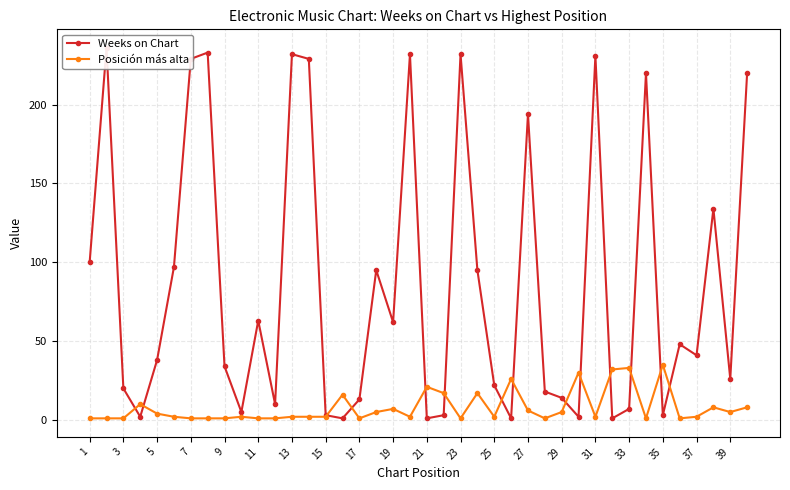

What is the difference between the second highest and minimum values in the Posición más alta series?

32